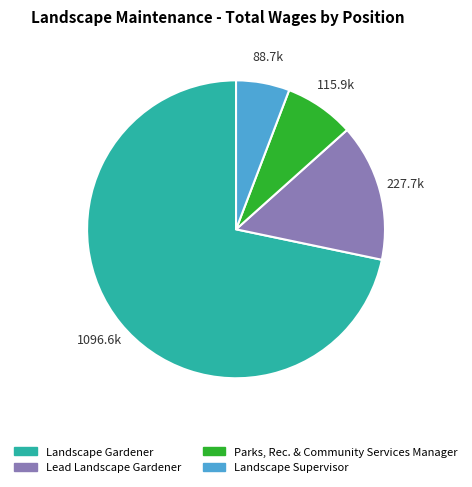

Does any single category account for the majority?

Yes